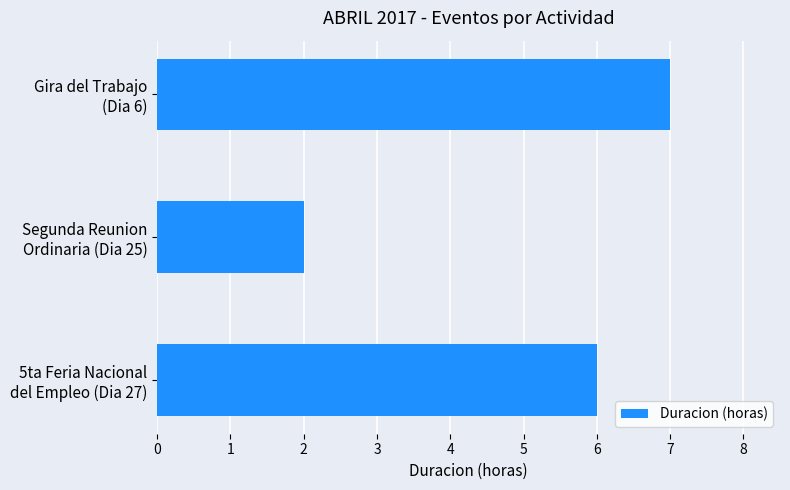

What is the sum of all values?

15